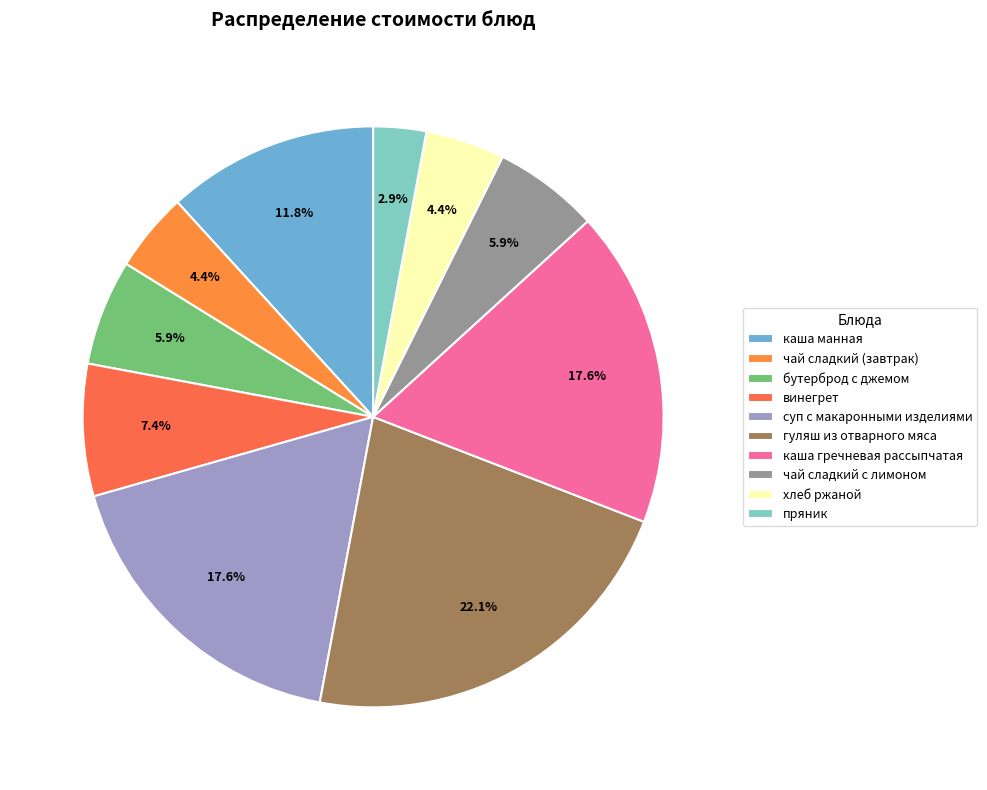

What is the smallest slice in the pie chart?

пряник